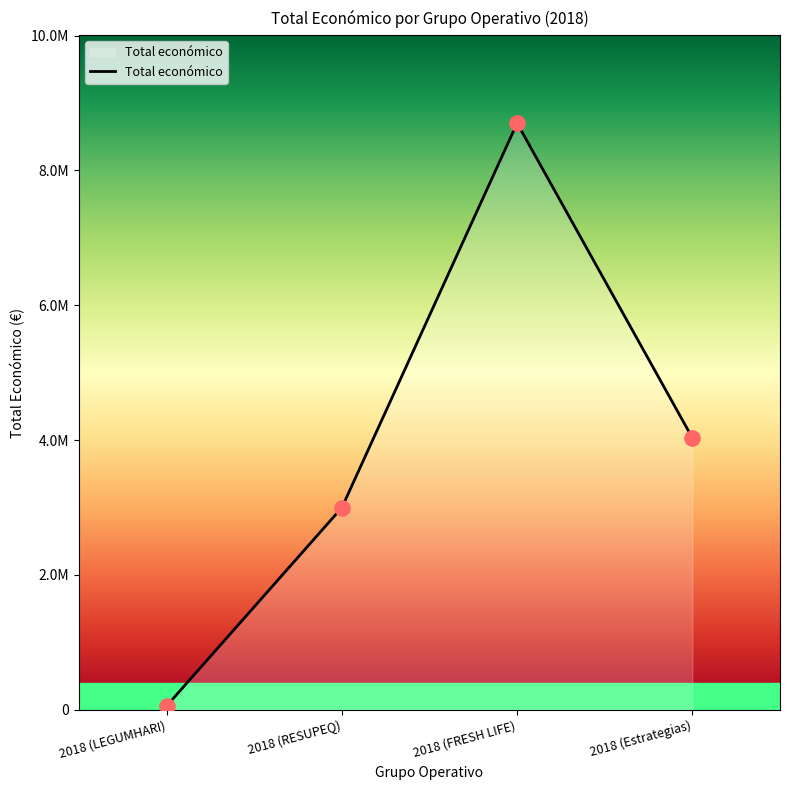

What is the change in value from 2018 (RESUPEQ) to 2018 (Estrategias)?

+1034430